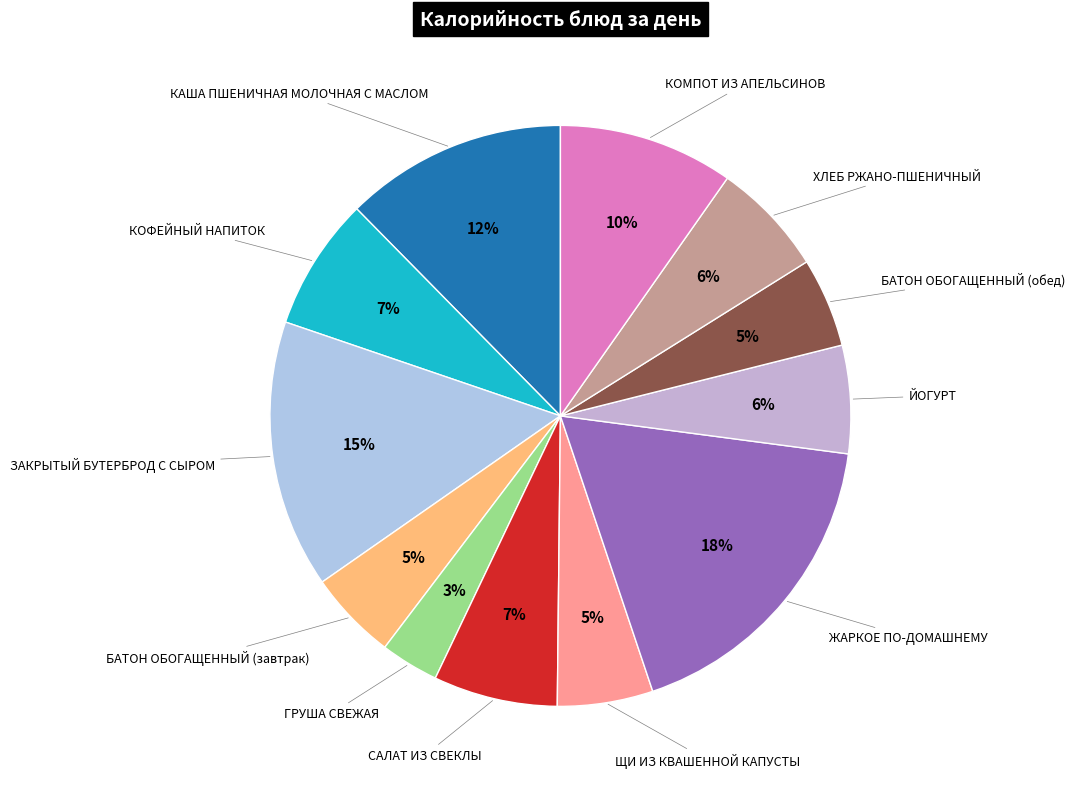

How many slices are in this pie chart?

12